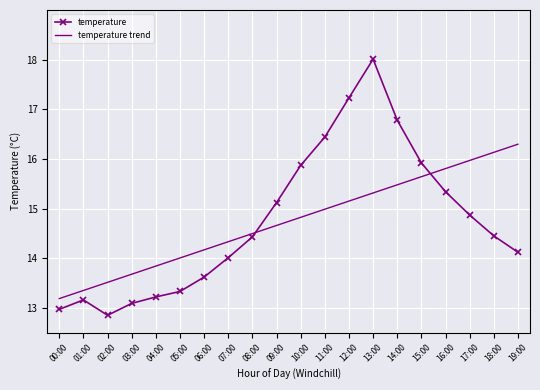

What is the approximate value of temperature at 06:00?

13.6